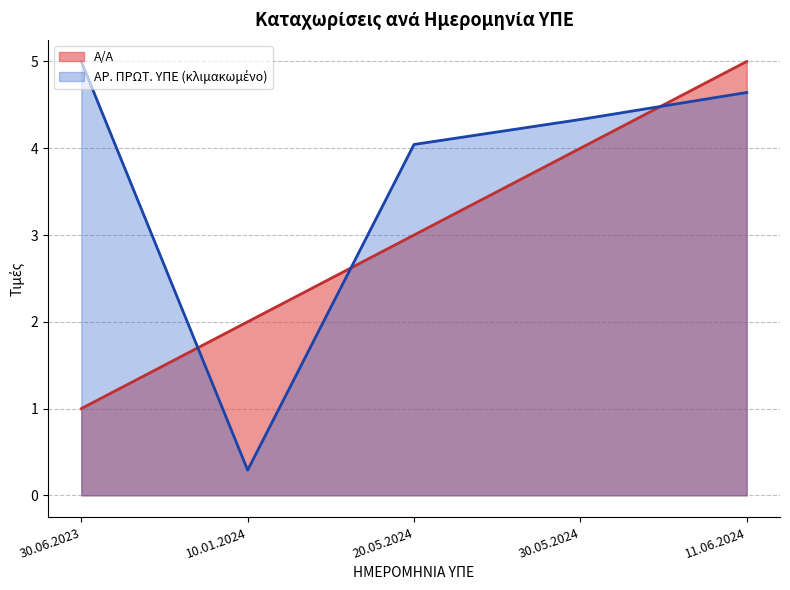

How many values in the Α/Α series exceed 3?

2